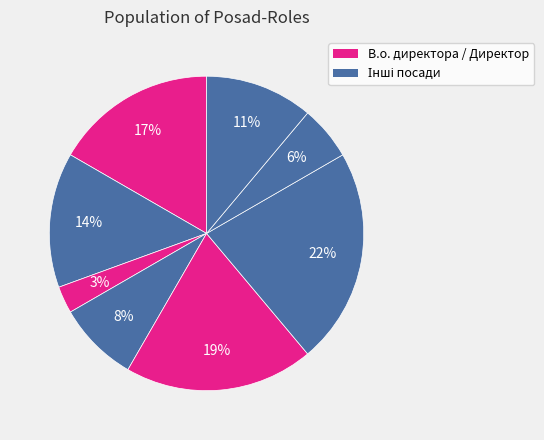

How many segments does this pie chart have?

8